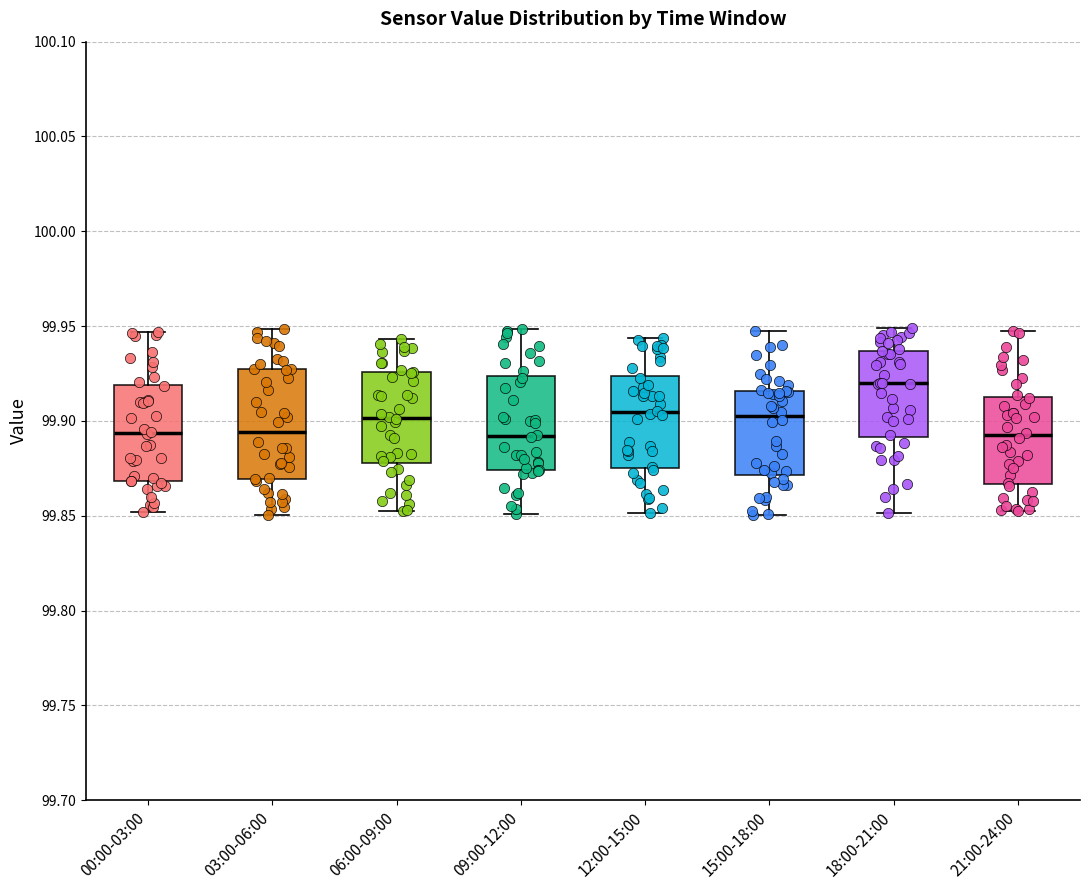

Reading left to right, read every box against the y-axis: the position of its median line, the range the box covers, and the ends of its whiskers. The values are not printed on the chart, so give them approximately, as read against the axis.

00:00-03:00: median 99.895, box 99.870 to 99.920, whiskers 99.850 to 99.945
03:00-06:00: median 99.895, box 99.870 to 99.925, whiskers 99.850 to 99.950
06:00-09:00: median 99.900, box 99.880 to 99.925, whiskers 99.855 to 99.945
09:00-12:00: median 99.890, box 99.875 to 99.925, whiskers 99.850 to 99.950
12:00-15:00: median 99.905, box 99.875 to 99.925, whiskers 99.850 to 99.945
15:00-18:00: median 99.905, box 99.870 to 99.915, whiskers 99.850 to 99.945
18:00-21:00: median 99.920, box 99.890 to 99.935, whiskers 99.850 to 99.950
21:00-24:00: median 99.890, box 99.865 to 99.915, whiskers 99.855 to 99.950